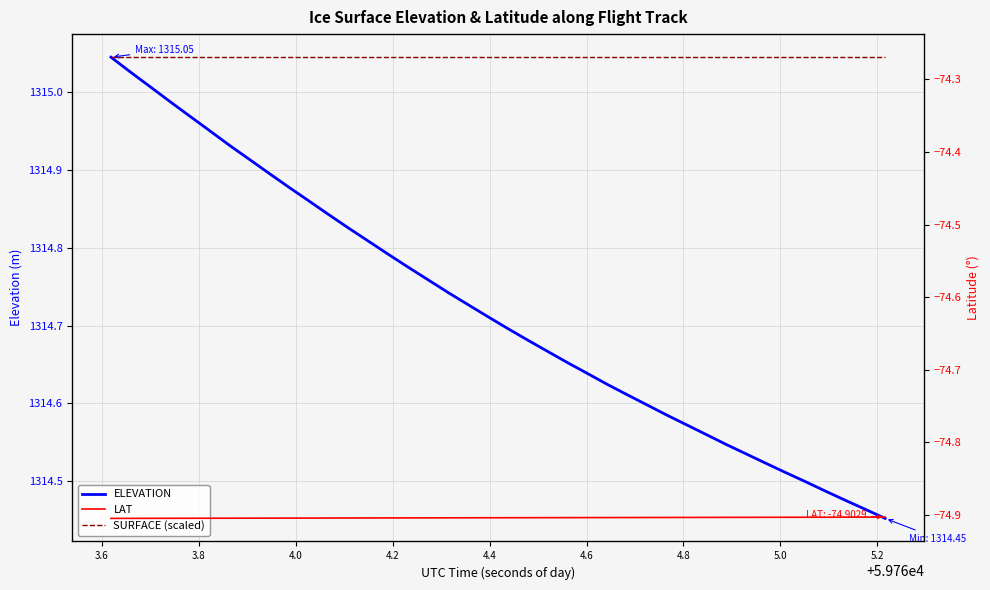

True or false: ELEVATION and SURFACE (scaled) cross at least once.

False